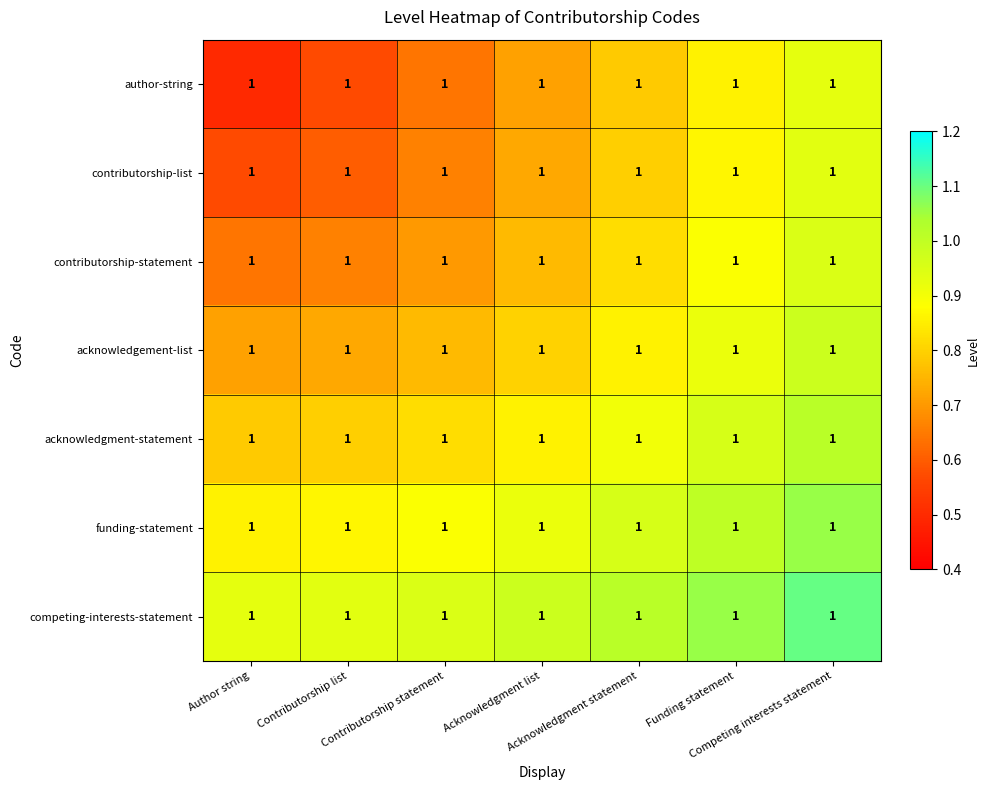

What is the total value across all series at Funding statement?

6.5